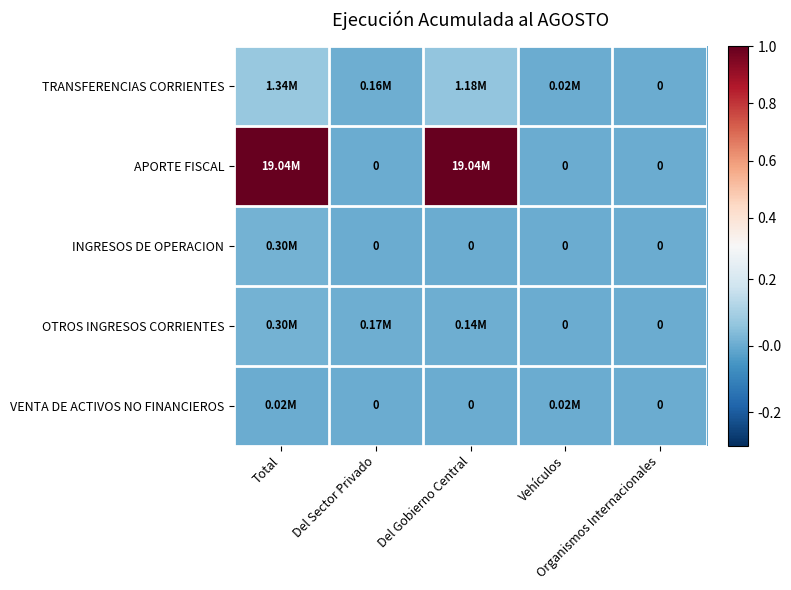

Count the number of categories in the chart.

5